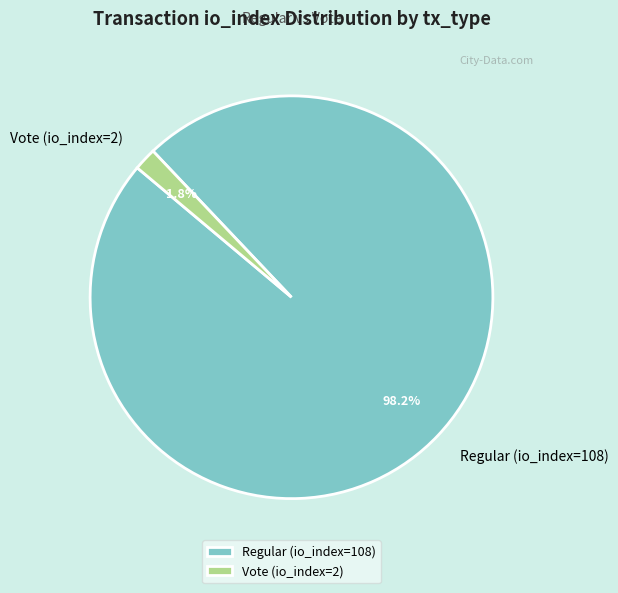

Which has a higher value, Regular (io_index=108) or Vote (io_index=2)?

Regular (io_index=108)